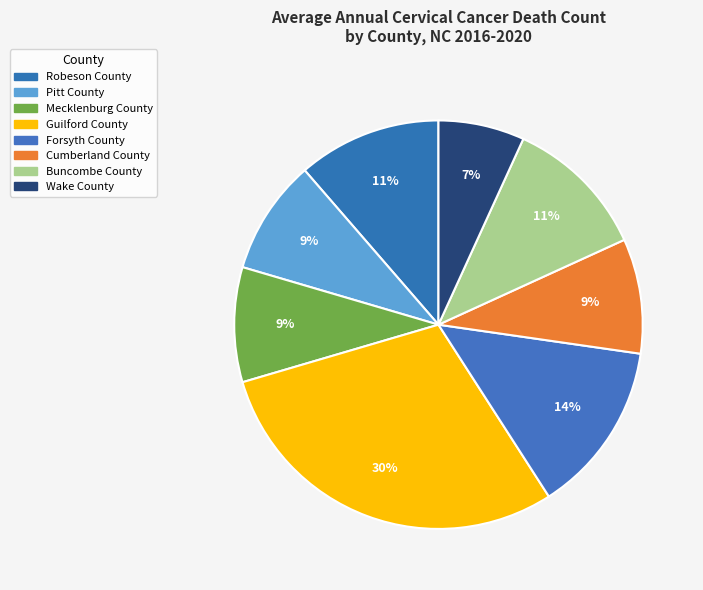

What percentage is the Buncombe County slice, to the nearest percent?

11%